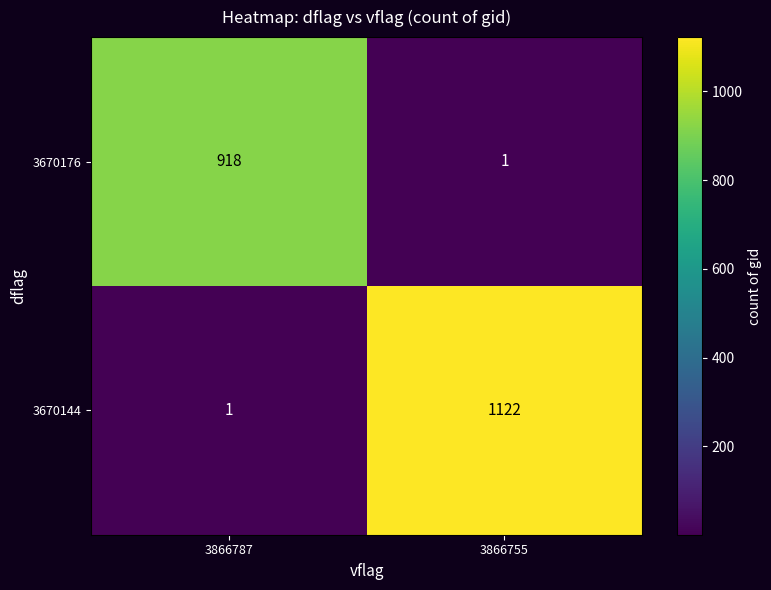

What is the sum of the 3670144 values at 3866787 and 3866755?

1123